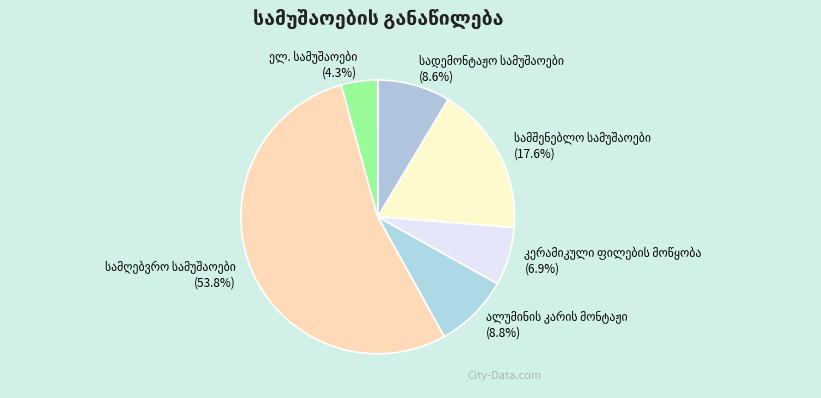

Is there a majority slice in this chart?

Yes